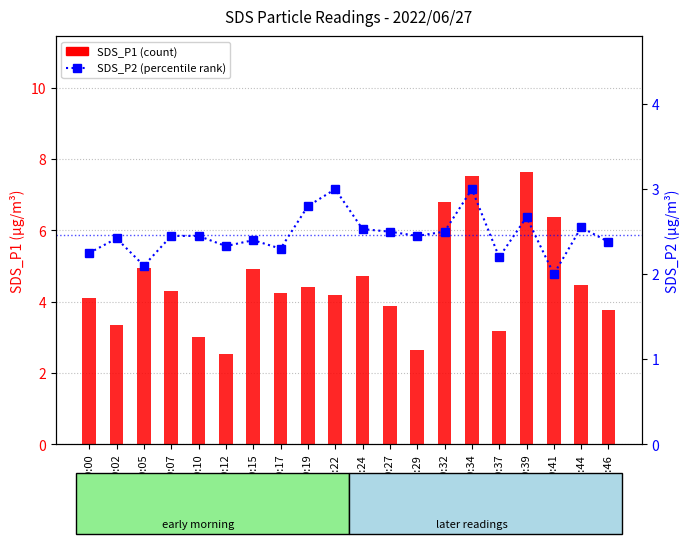

Does the chart contain any negative values?

No